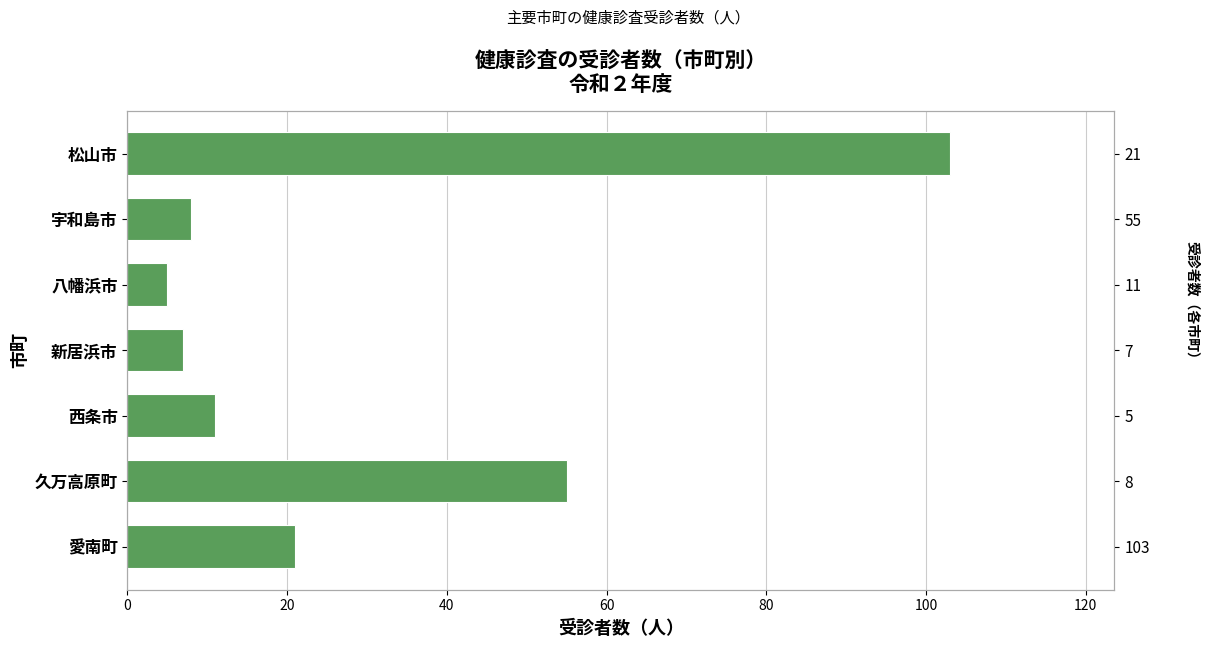

Read the value at 久万高原町, to the nearest 5.

55